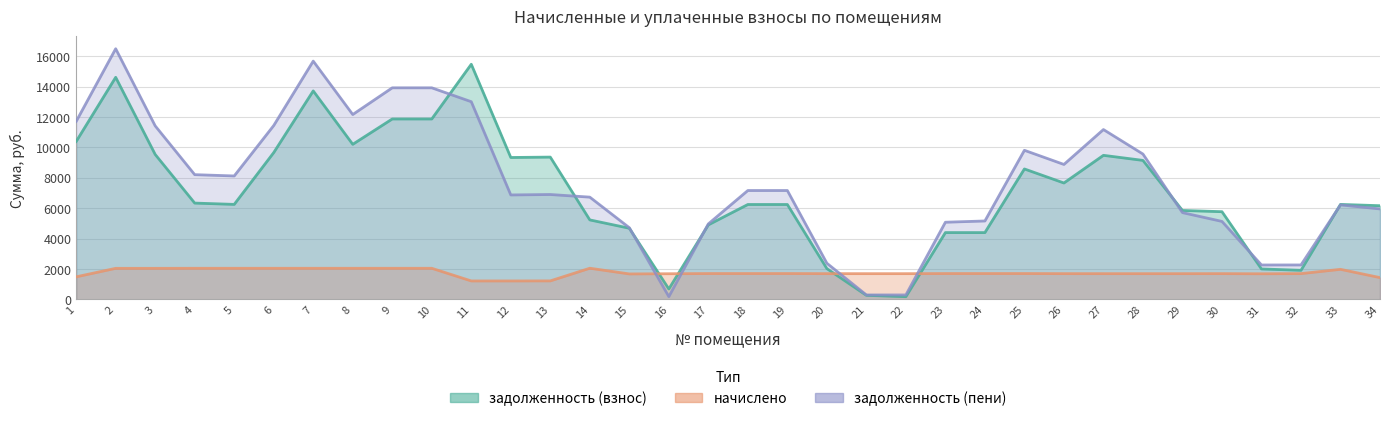

List the labels in order of задолженность (пени) value, smallest first.

16, 21, 22, 31, 32, 20, 15, 17, 23, 30, 24, 29, 34, 33, 14, 12, 13, 19, 18, 5, 4, 26, 28, 25, 27, 3, 6, 1, 8, 11, 9, 10, 7, 2